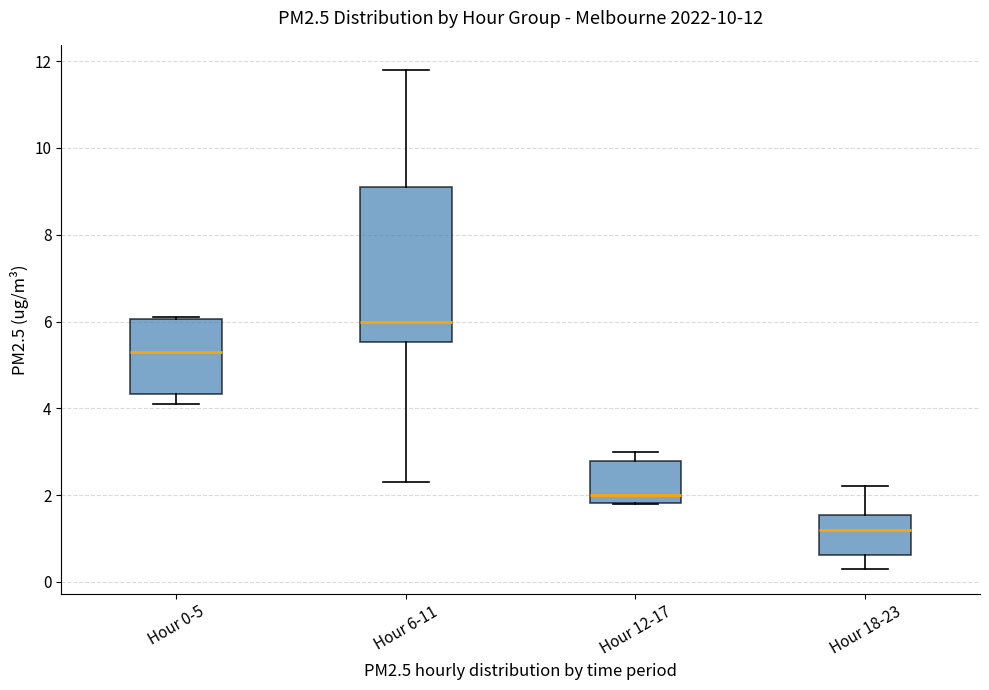

Which box is the tallest, from its lower edge to its upper edge?

Hour 6-11